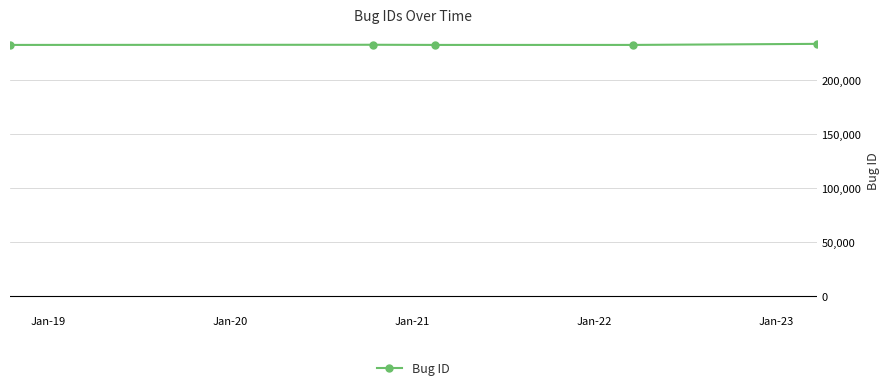

What is the average value?

232419